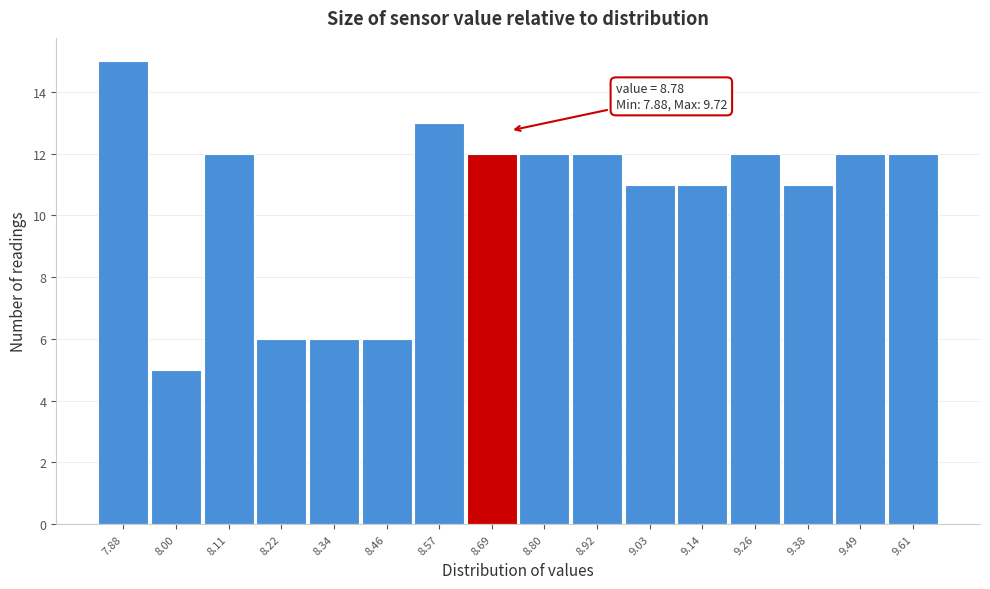

Reading right to left, list all the values displayed in this chart.

12	12	11	12	11	11	12	12	12	13	6	6	6	12	5	15